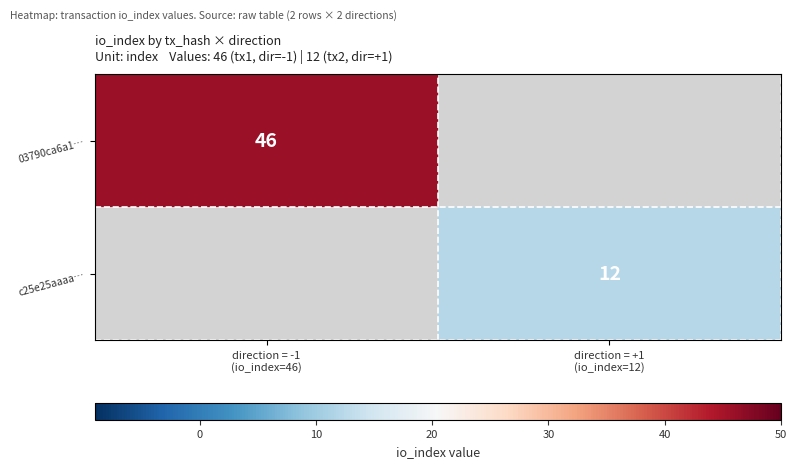

How many values in c25e25aaaa… are above zero?

1